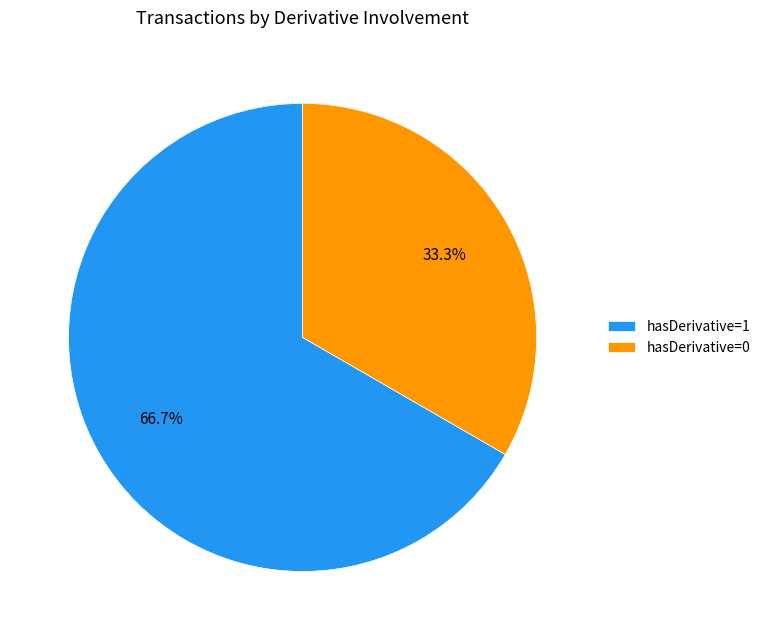

Do hasDerivative=0 and hasDerivative=1 together represent more than half of the pie?

Yes